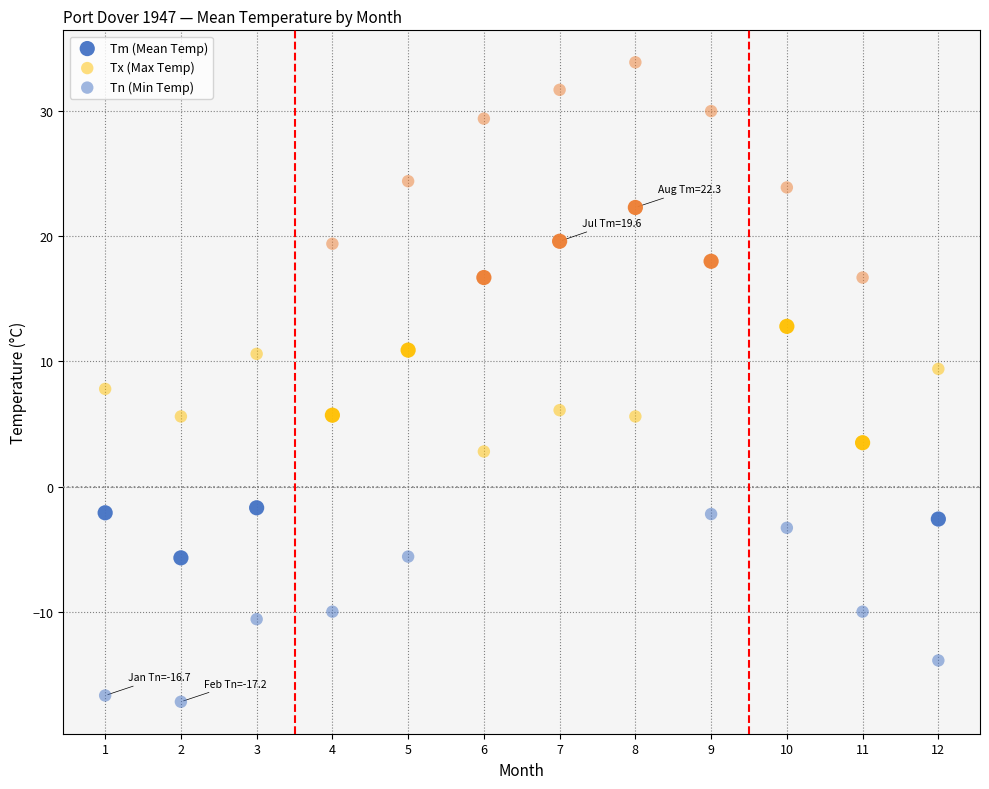

How many data points are displayed?

36